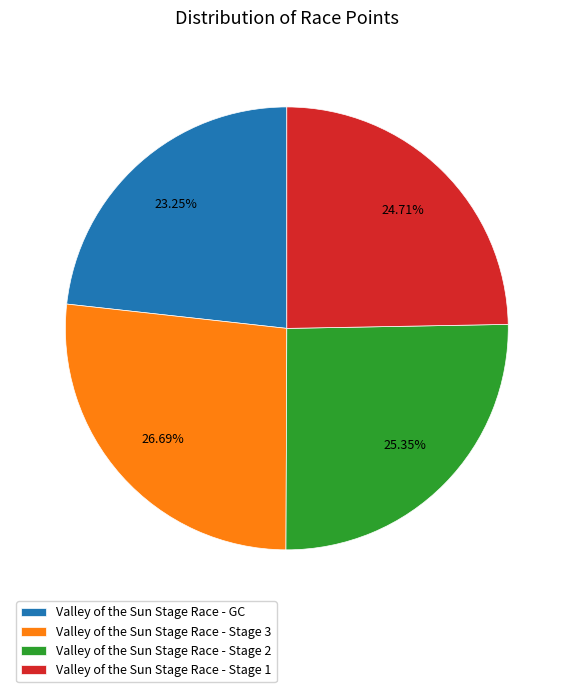

Does any single category account for the majority?

No